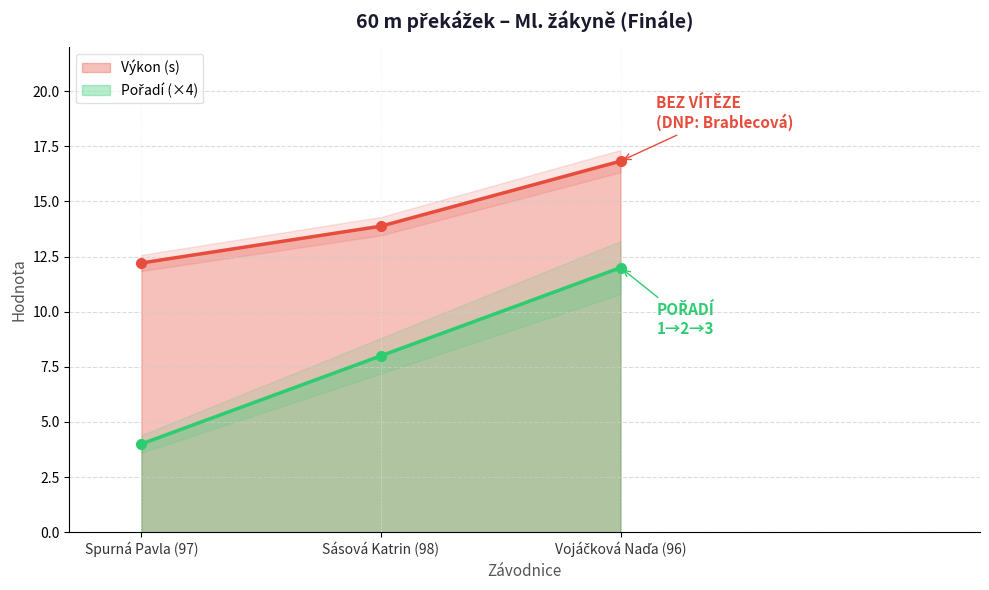

At Vojáčková Naďa (96), list the series in order from largest to smallest.

Výkon (s), Pořadí